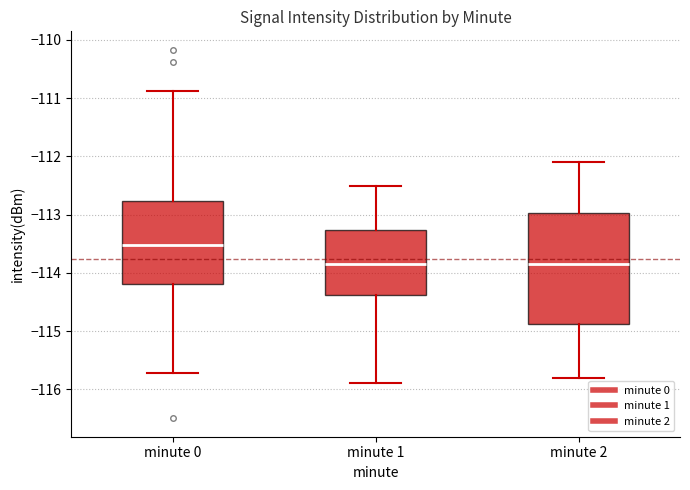

Which box has the highest median line?

minute 0